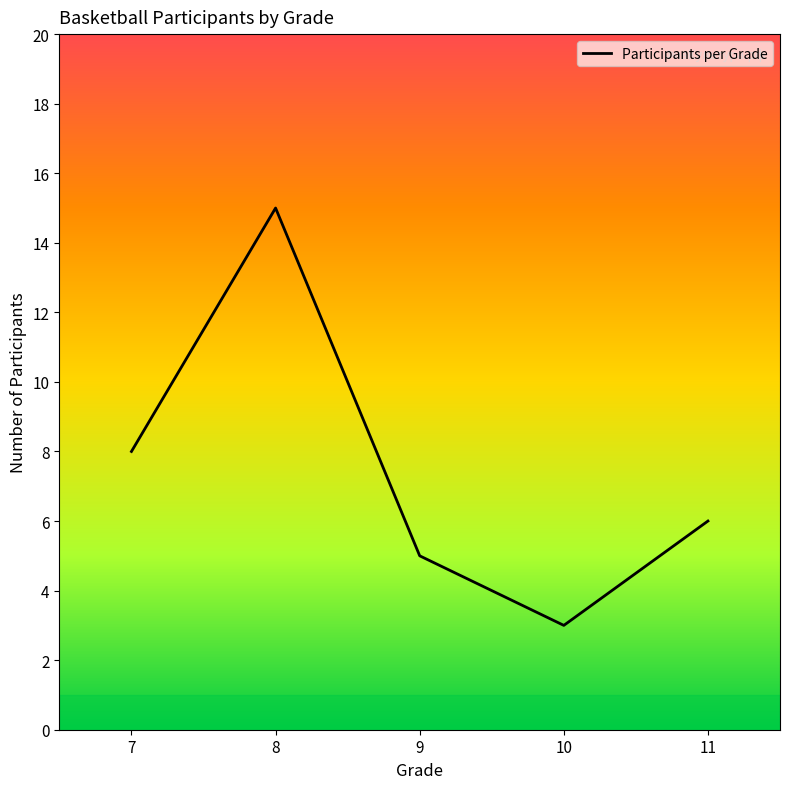

How many lines are shown in the chart?

1